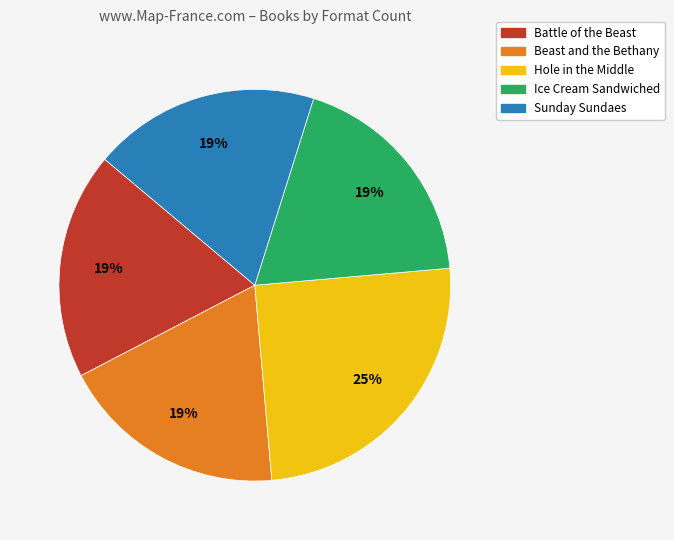

Is it true that Beast and the Bethany is 10% of the pie?

False